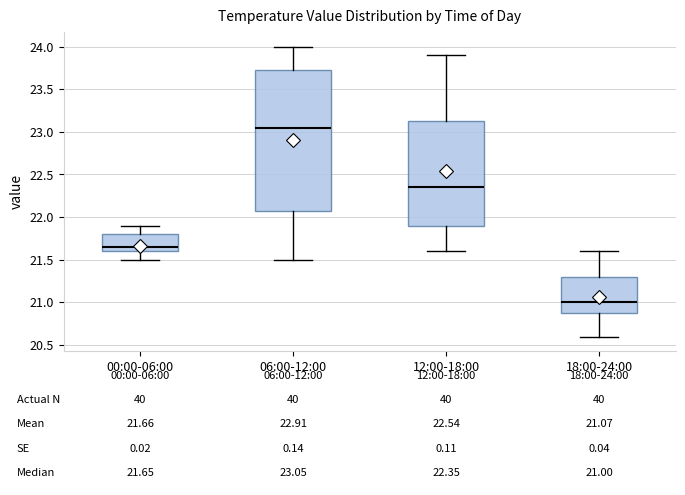

Which box has the highest median line?

06:00-12:00